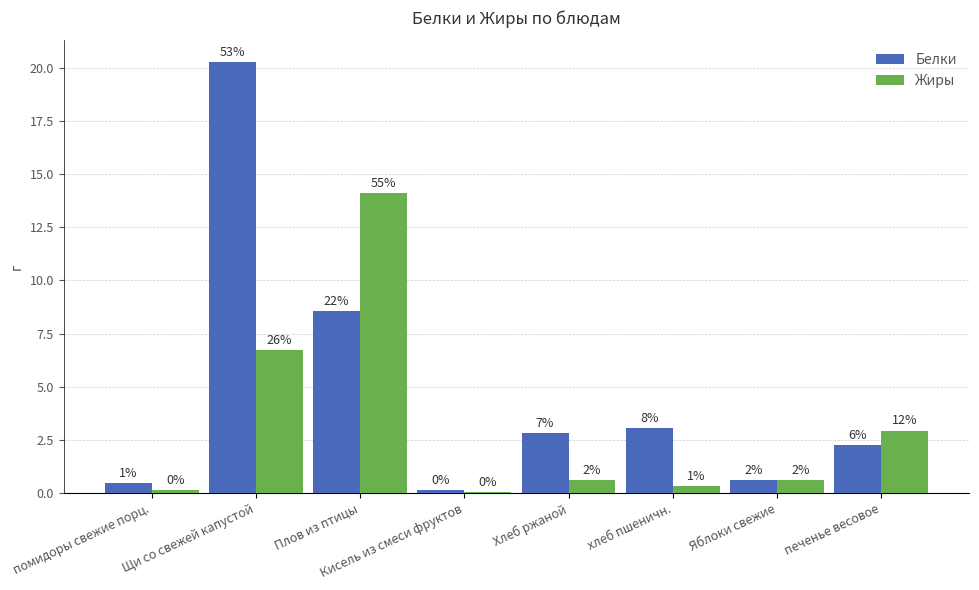

Reading left to right, list all the values displayed in this chart.

Белки: 0.5	20.3	8.6	0.1	2.8	3.0	0.6	2.2
Жиры: 0.1	6.7	14.1	0.0	0.6	0.3	0.6	2.9